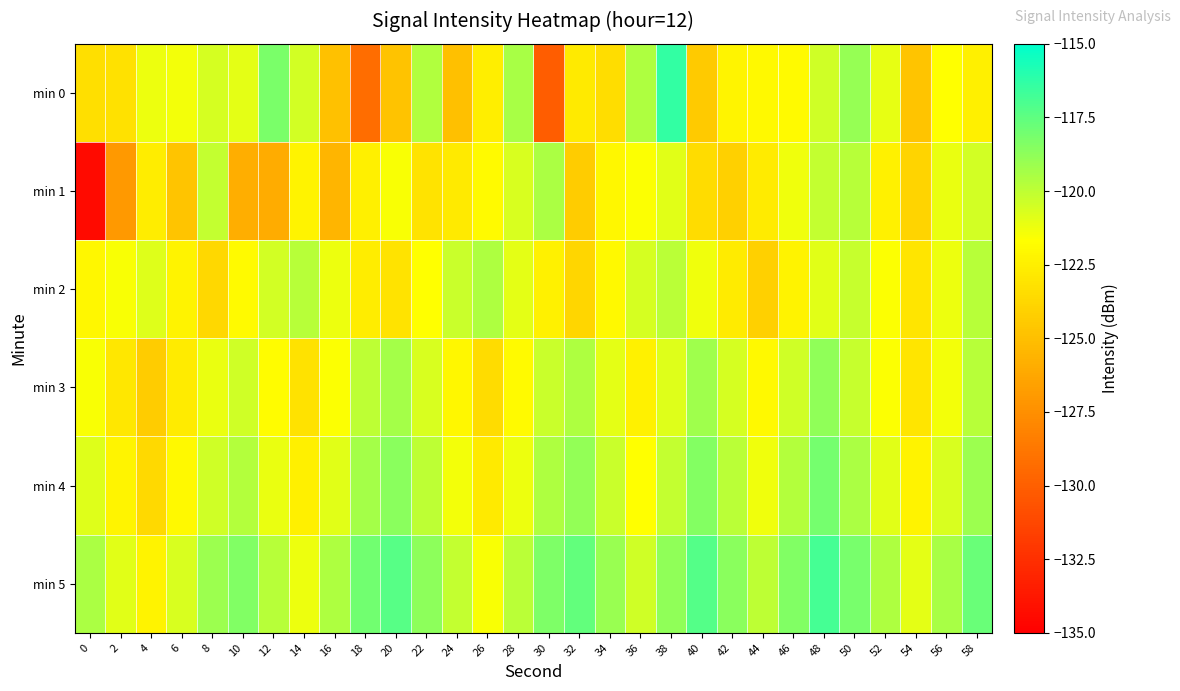

Which series has the largest total across all categories?

min 5